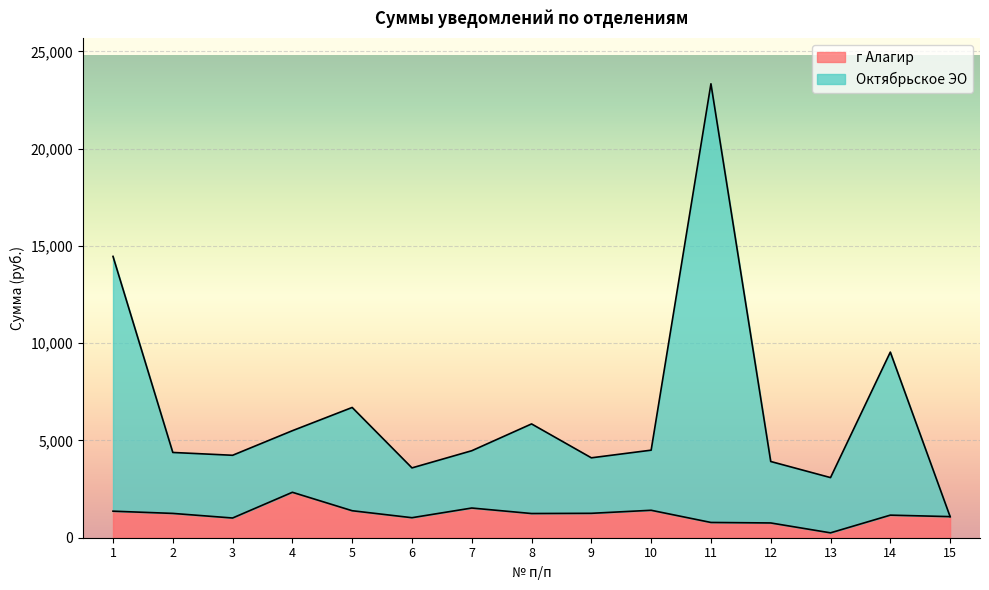

How many lines are shown in the chart?

2